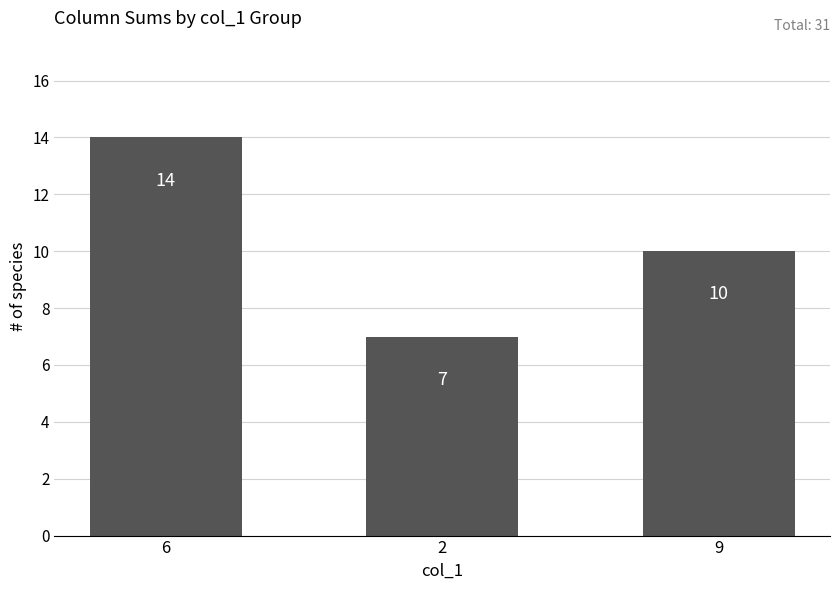

Where does the data first go above 10?

6